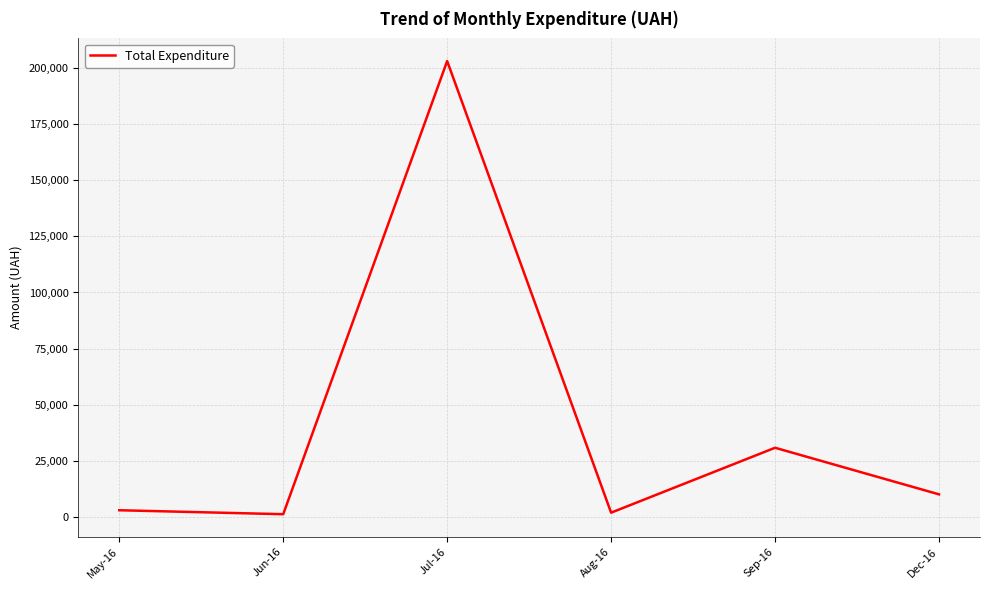

At which category does the data reach its first local peak?

Jul-16